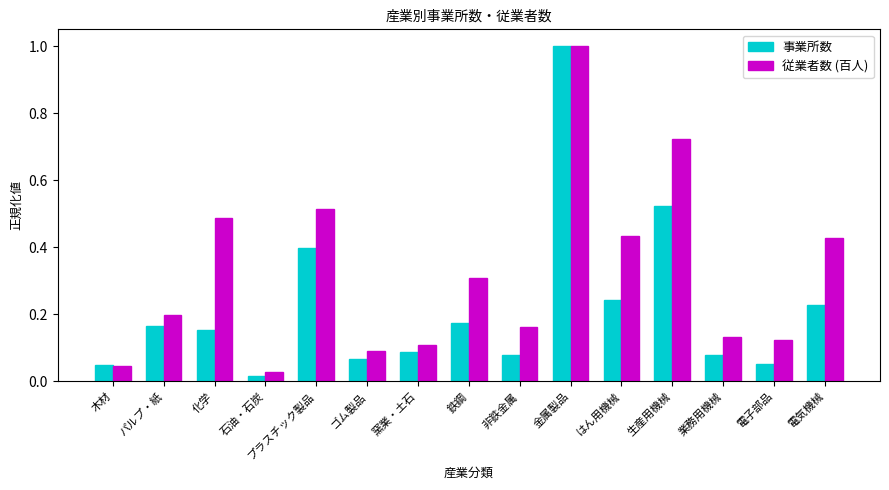

How many bars are there in total?

30